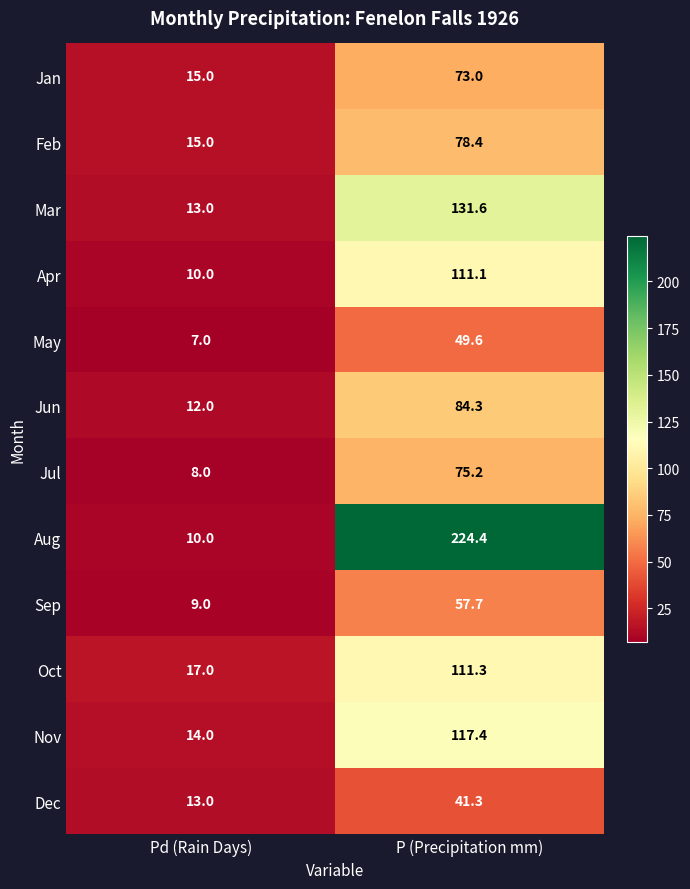

What is the sum of all Sep values?

66.7